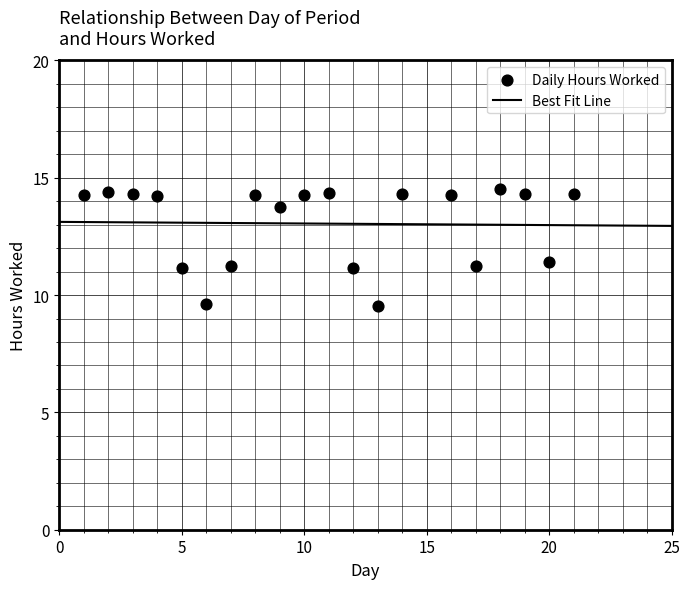

What is the range of X values (max minus min)?

20.0